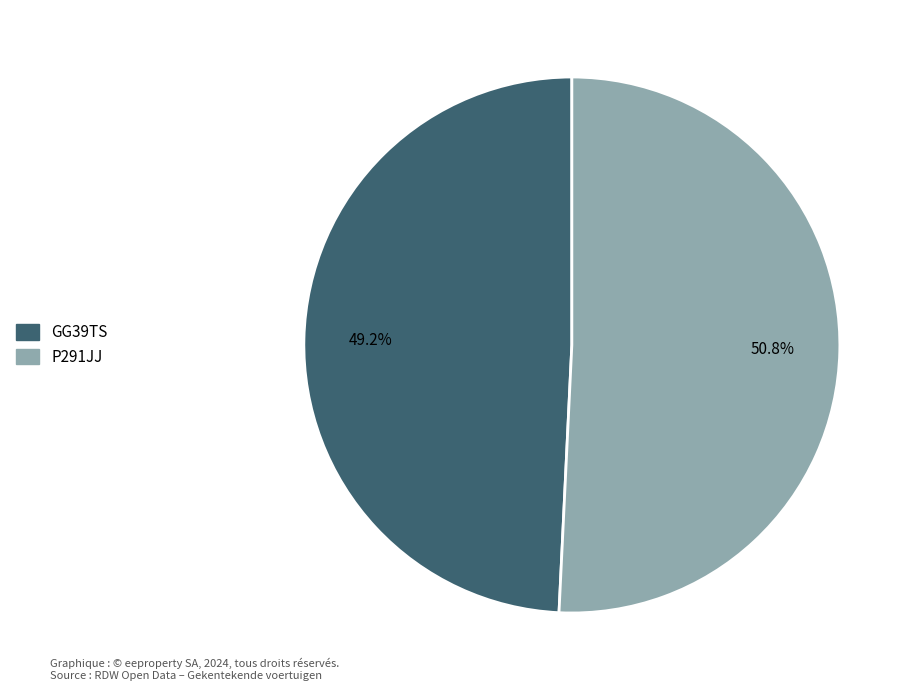

To the nearest percent, what percentage of the pie is P291JJ?

51%